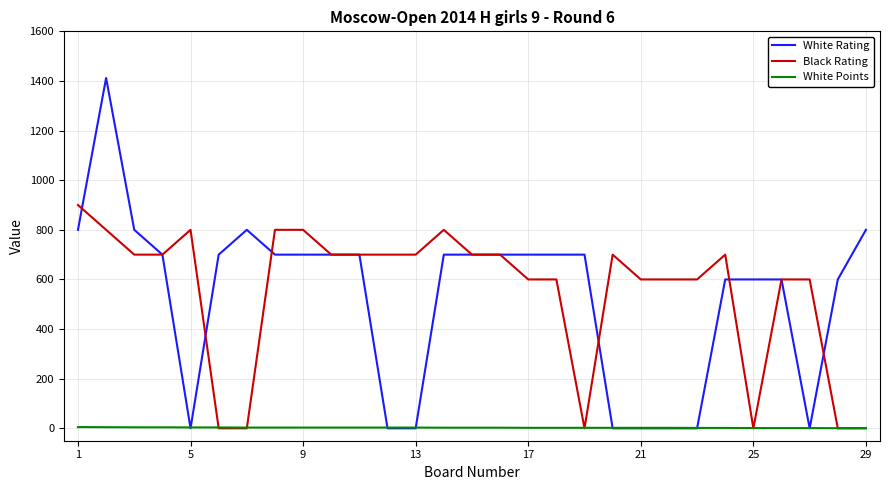

Which series has the largest range (max minus min)?

White Rating